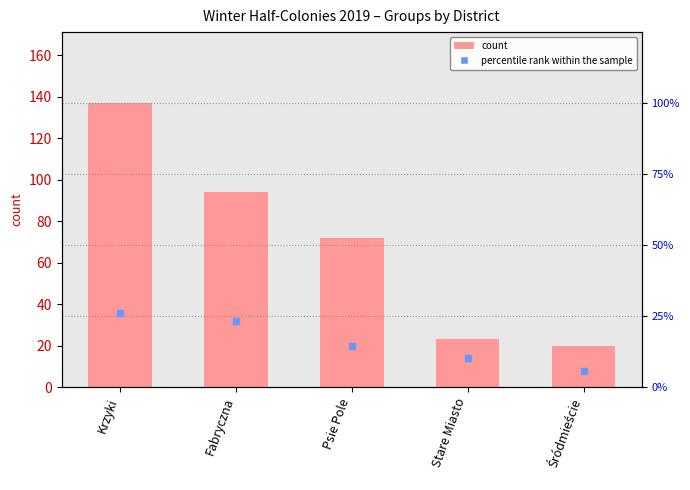

Which series has the largest total across all categories?

count (total groups)